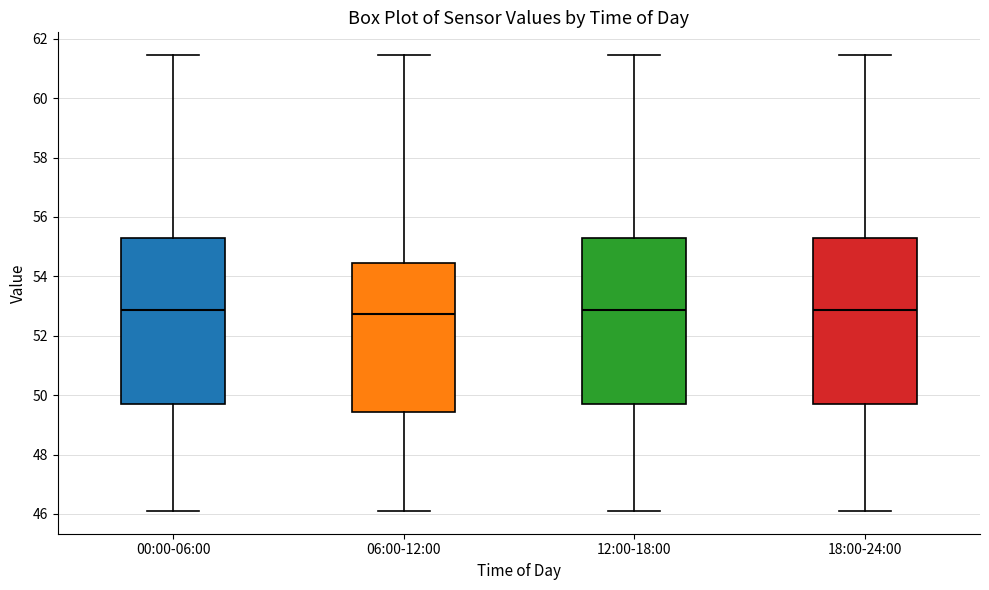

Reading left to right, read every box against the y-axis: the position of its median line, the range the box covers, and the ends of its whiskers. The values are not printed on the chart, so give them approximately, as read against the axis.

00:00-06:00: median 52.8, box 49.8 to 55.2, whiskers 46.2 to 61.4
06:00-12:00: median 52.8, box 49.4 to 54.4, whiskers 46.2 to 61.4
12:00-18:00: median 52.8, box 49.8 to 55.2, whiskers 46.2 to 61.4
18:00-24:00: median 52.8, box 49.8 to 55.2, whiskers 46.2 to 61.4